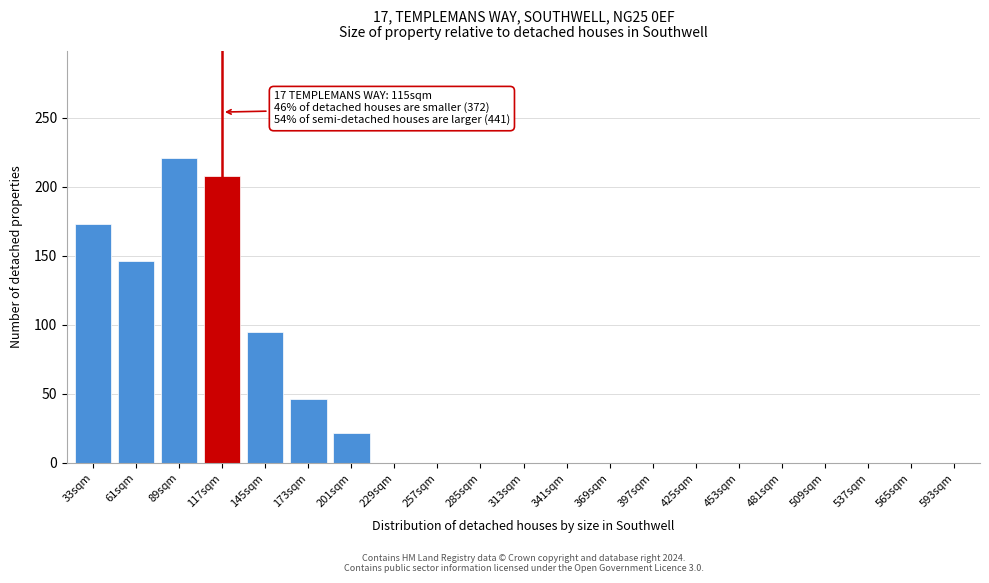

Reading left to right, transcribe all the data shown in this chart.

33sqm=173	61sqm=146	89sqm=221	117sqm=208	145sqm=95	173sqm=46	201sqm=22	229sqm=0	257sqm=0	285sqm=0	313sqm=0	341sqm=0	369sqm=0	397sqm=0	425sqm=0	453sqm=0	481sqm=0	509sqm=0	537sqm=0	565sqm=0	593sqm=0